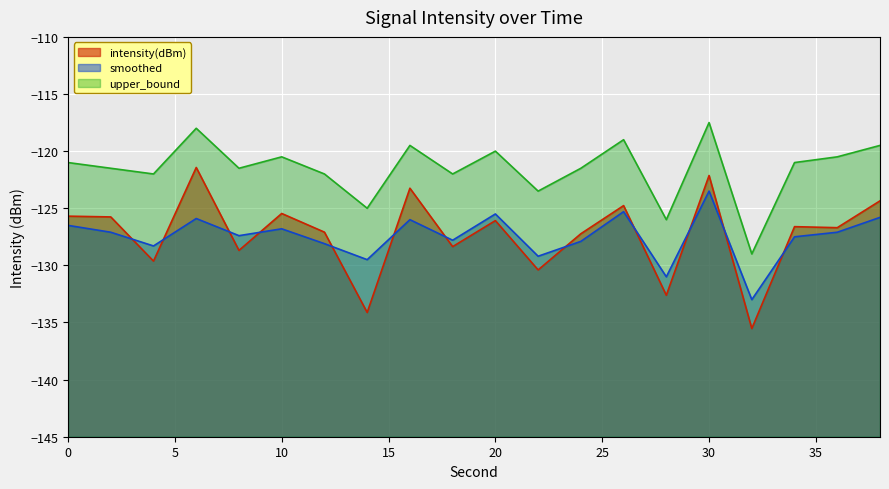

At 38, list the series in order from largest to smallest.

upper_bound, intensity(dBm), smoothed